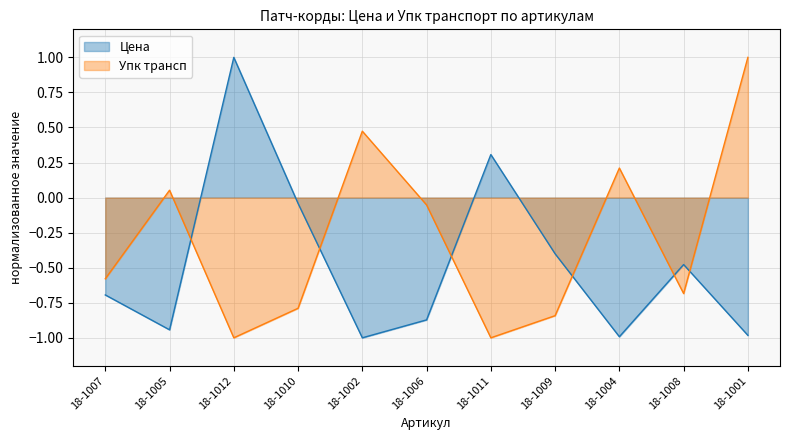

Does the chart display data point markers on the line(s)?

No